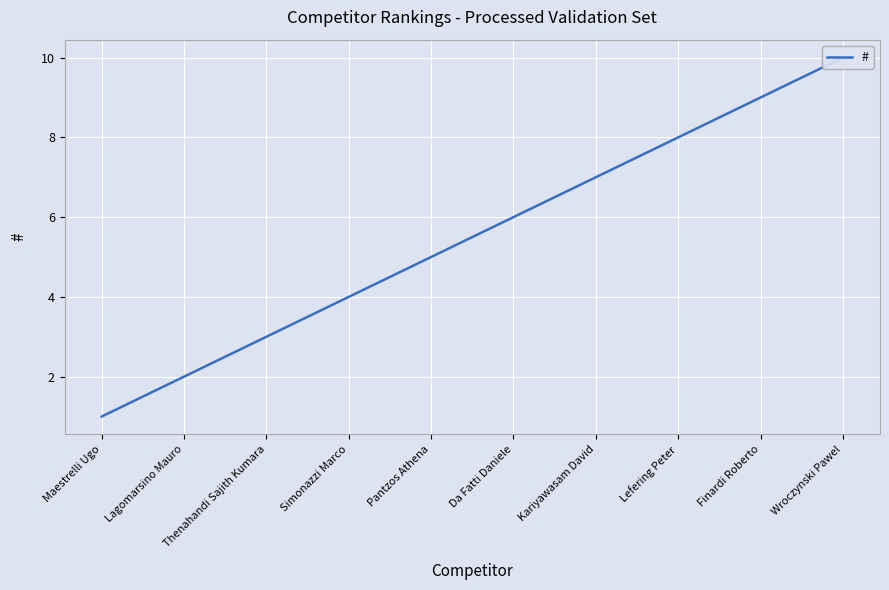

Which label corresponds to the smallest value in the chart?

Maestrelli Ugo